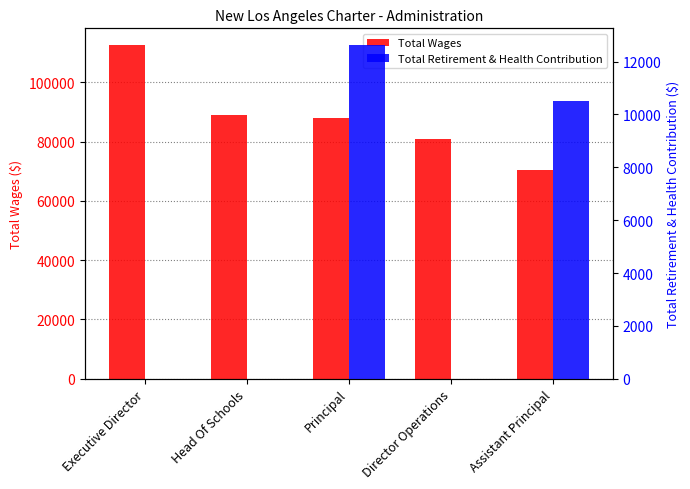

At Assistant Principal, list the series in order from largest to smallest.

Total Wages, Total Retirement & Health Contribution